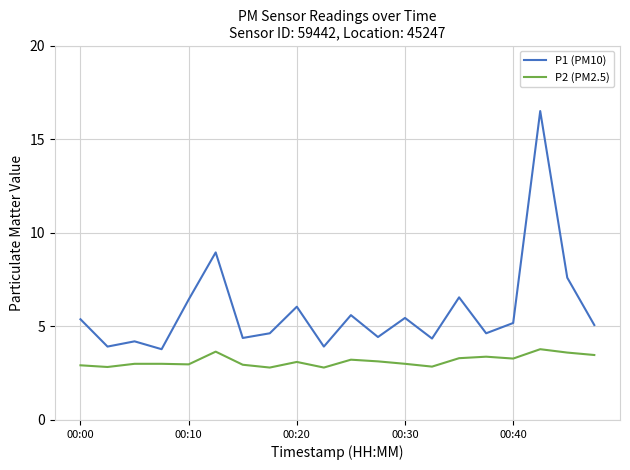

Rank the series by their average value, from lowest to highest.

P2 (PM2.5), P1 (PM10)